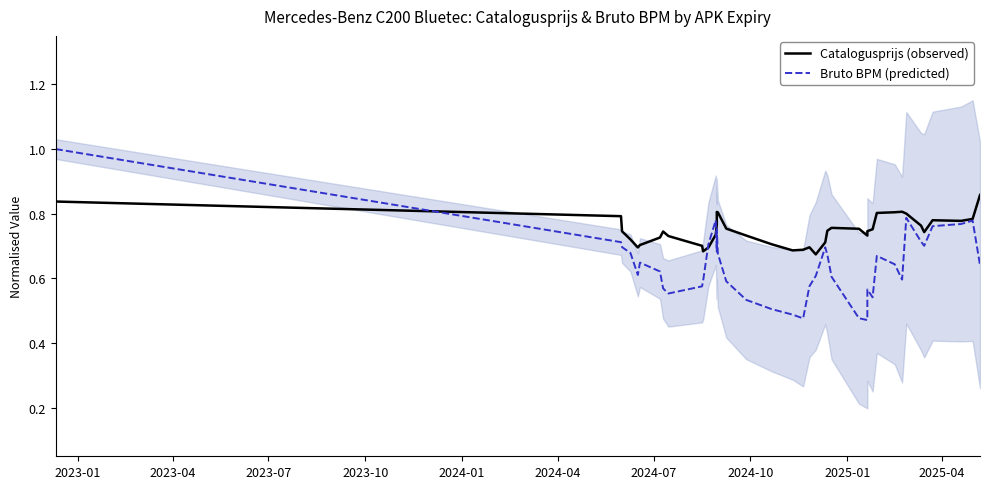

Does the chart have visible grid lines?

No